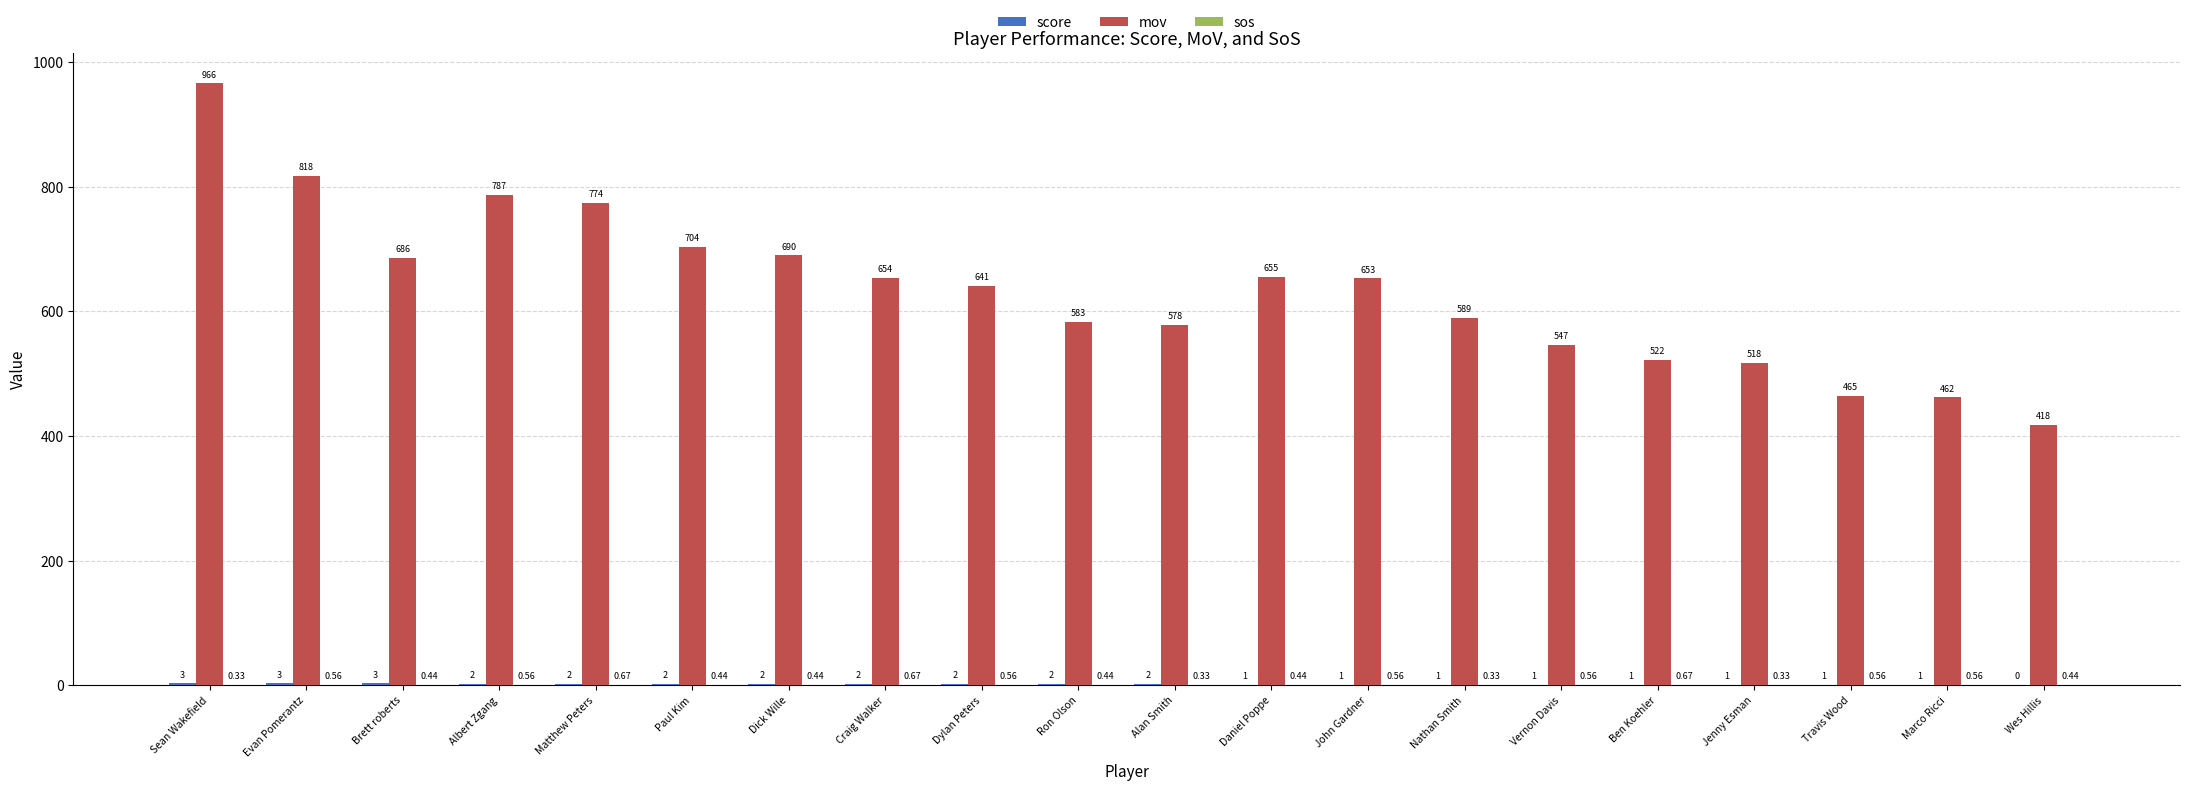

Are the bars horizontal?

No